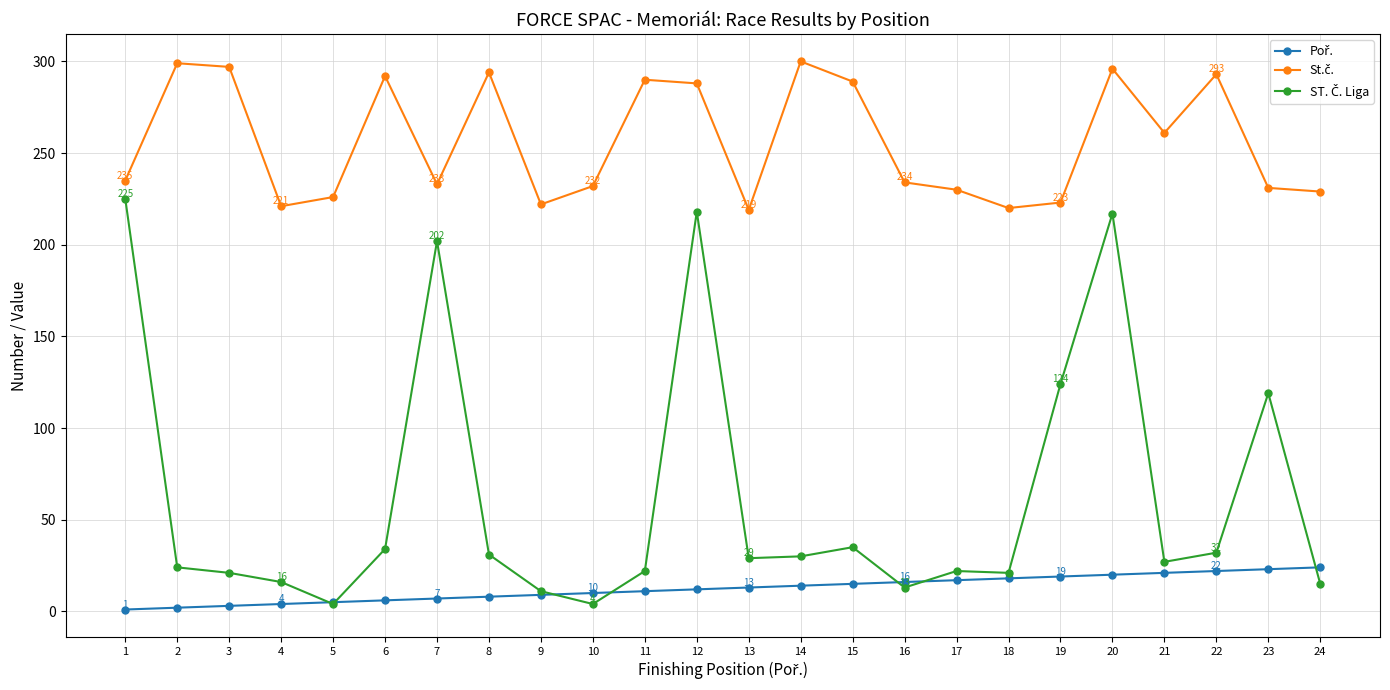

What is the maximum value shown in the chart?

300